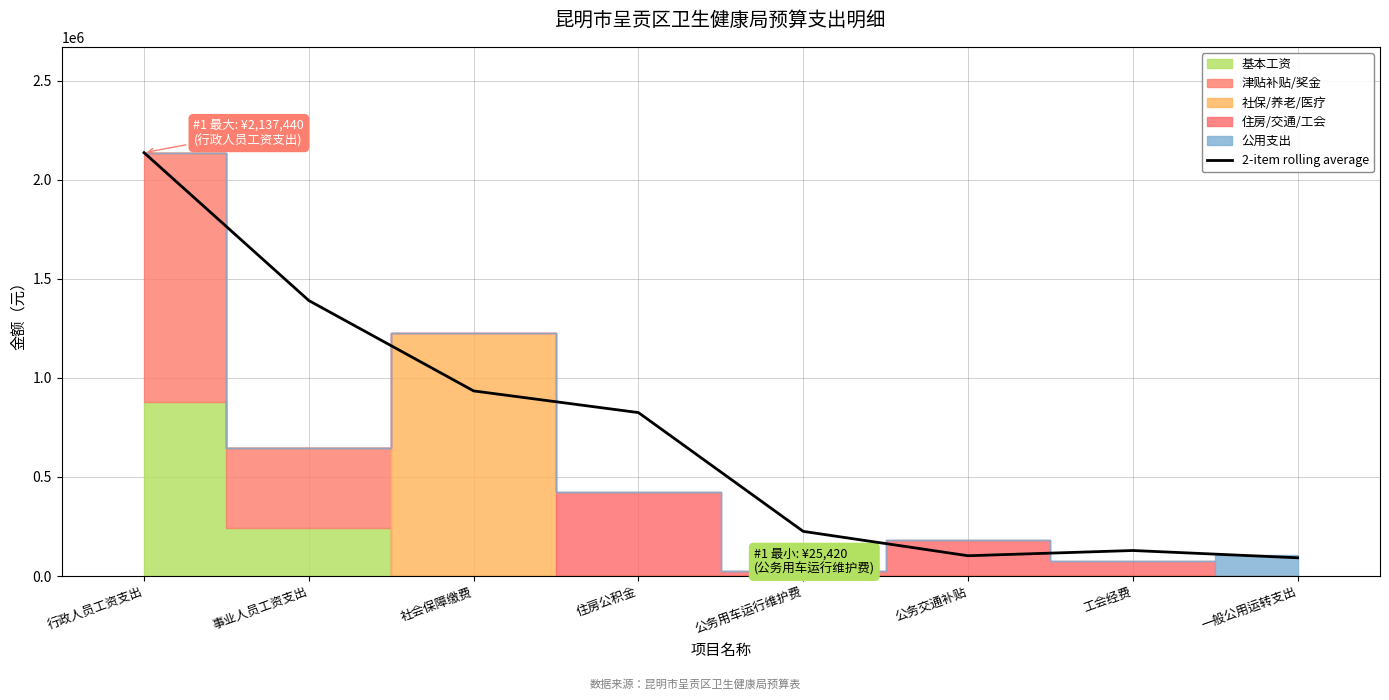

What is the value of the 6th point from the left?

102410.0